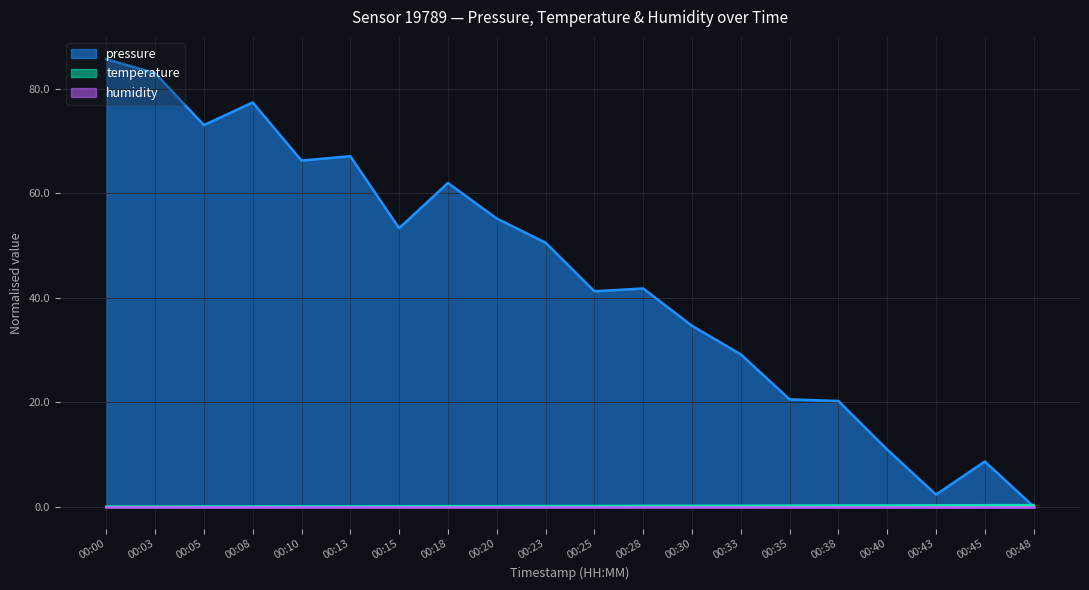

Which series changed the most between 00:00 and 00:40?

pressure